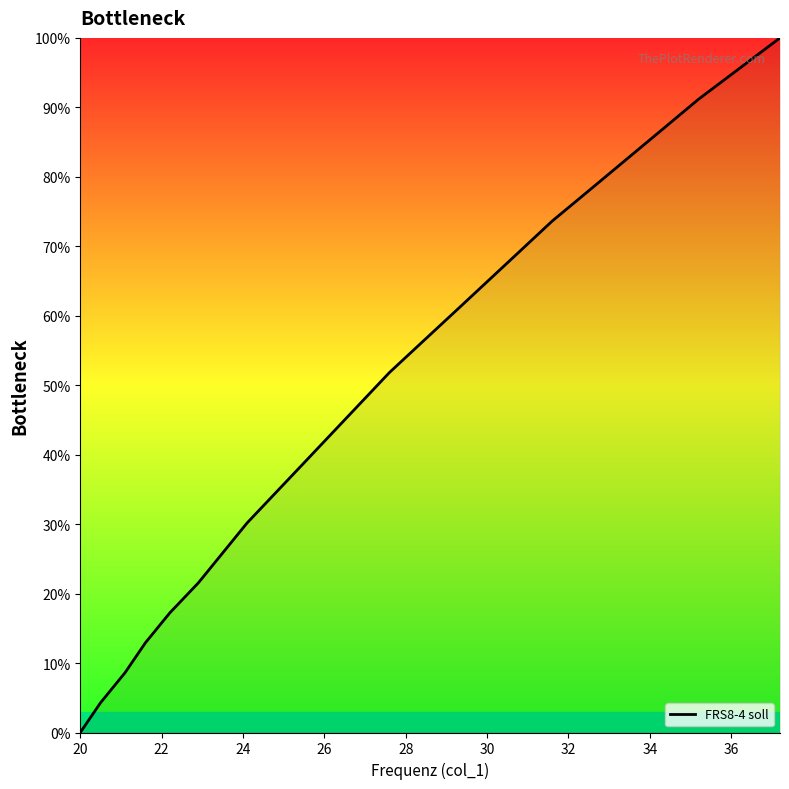

How many series are shown in this chart?

1